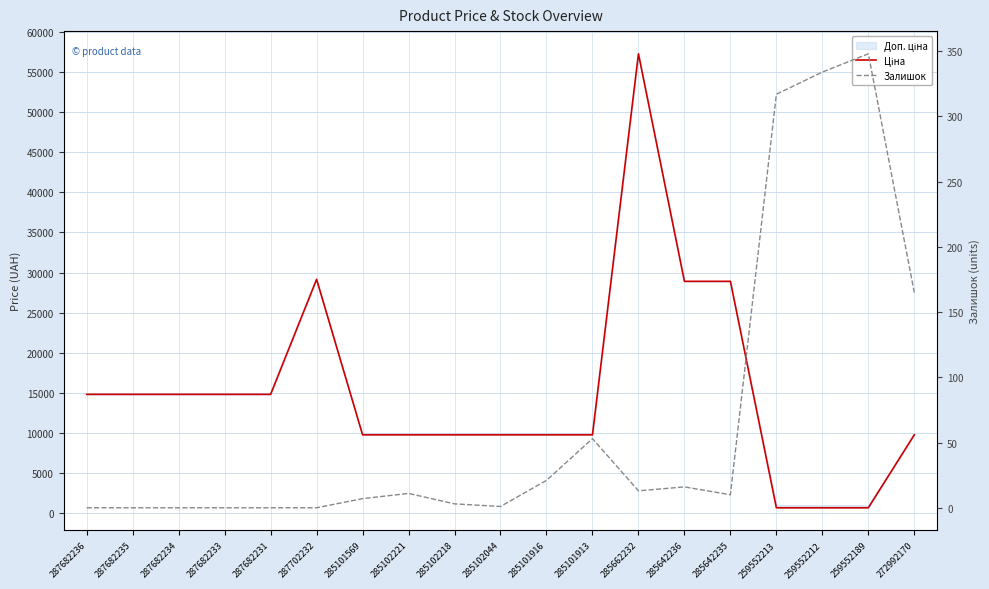

The value of Залишок at 259552213 is 464.2. True or false?

False